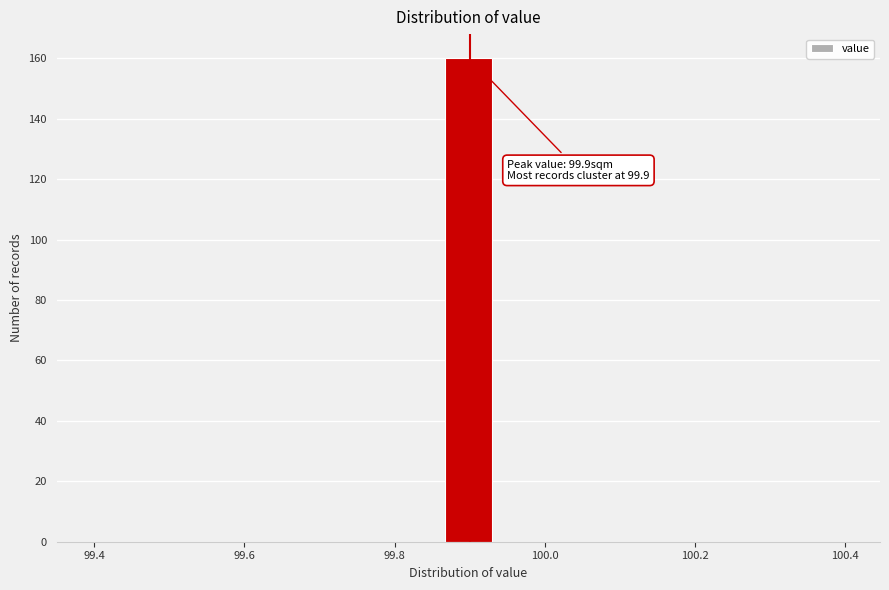

Around what value on the x-axis is the tallest bar? Give the approximate position of its centre, as read against the axis.

99.90